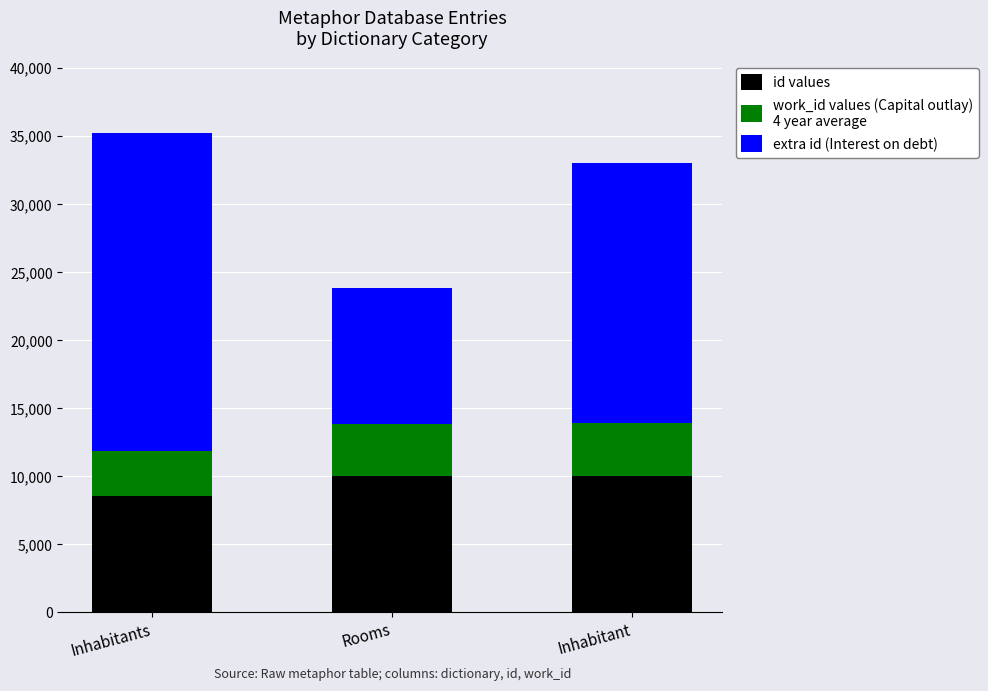

How many distinct data groups are displayed?

3